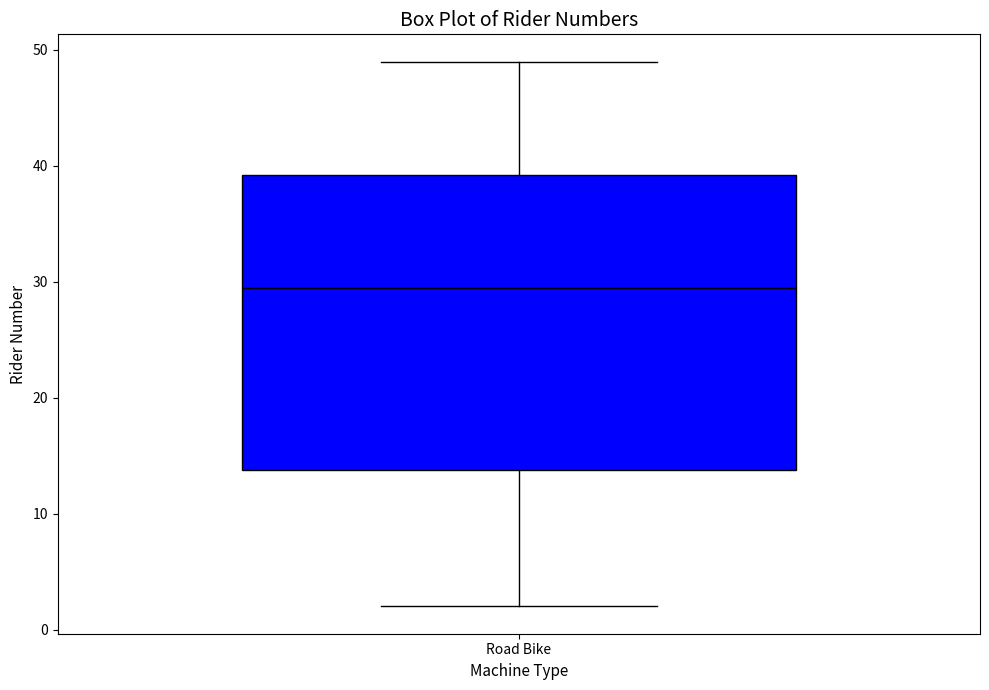

Where does the lower whisker of the box for Road Bike end on the y-axis? The values are not printed on the chart, so give them approximately, as read against the axis.

2